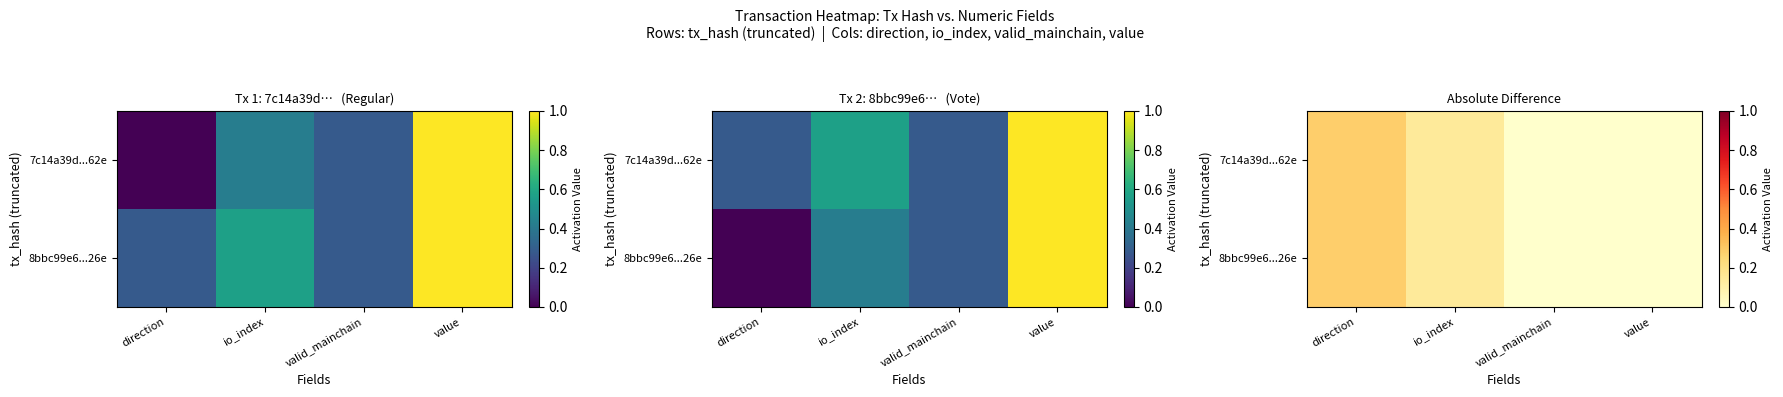

Is it true that 7c14a39d...62e equals 0.0 at valid_mainchain?

True